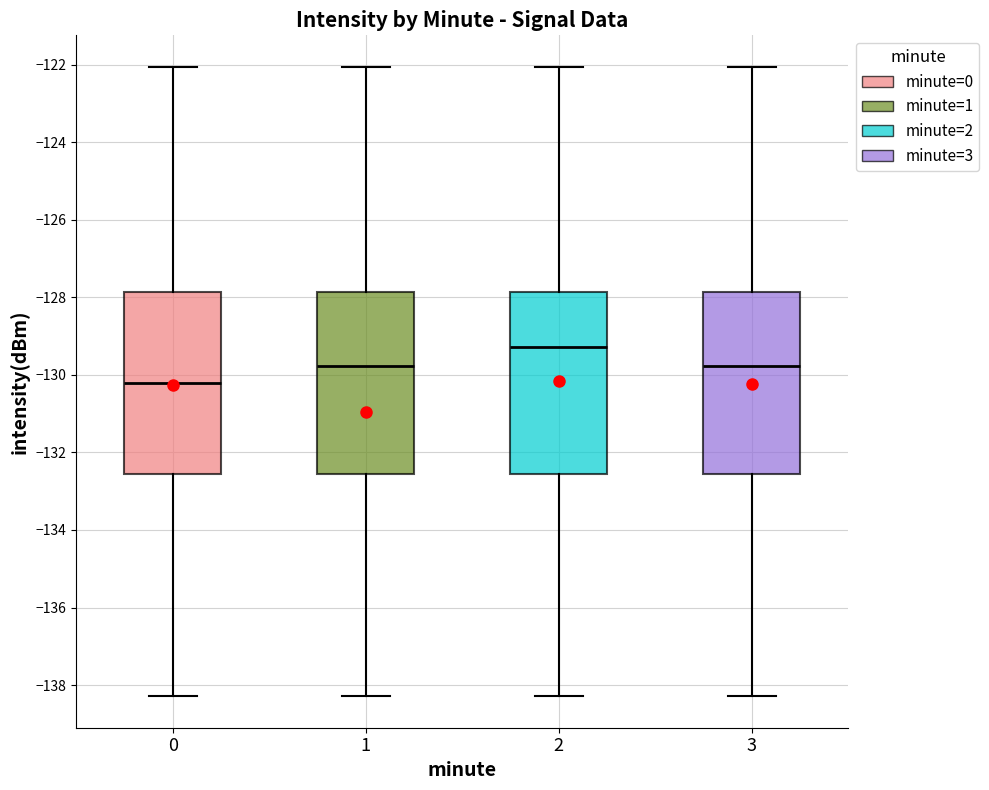

Reading left to right, read every box against the y-axis: the position of its median line, the range the box covers, and the ends of its whiskers. The values are not printed on the chart, so give them approximately, as read against the axis.

0: median -130.2, box -132.6 to -127.8, whiskers -138.2 to -122.0
1: median -129.8, box -132.6 to -127.8, whiskers -138.2 to -122.0
2: median -129.2, box -132.6 to -127.8, whiskers -138.2 to -122.0
3: median -129.8, box -132.6 to -127.8, whiskers -138.2 to -122.0